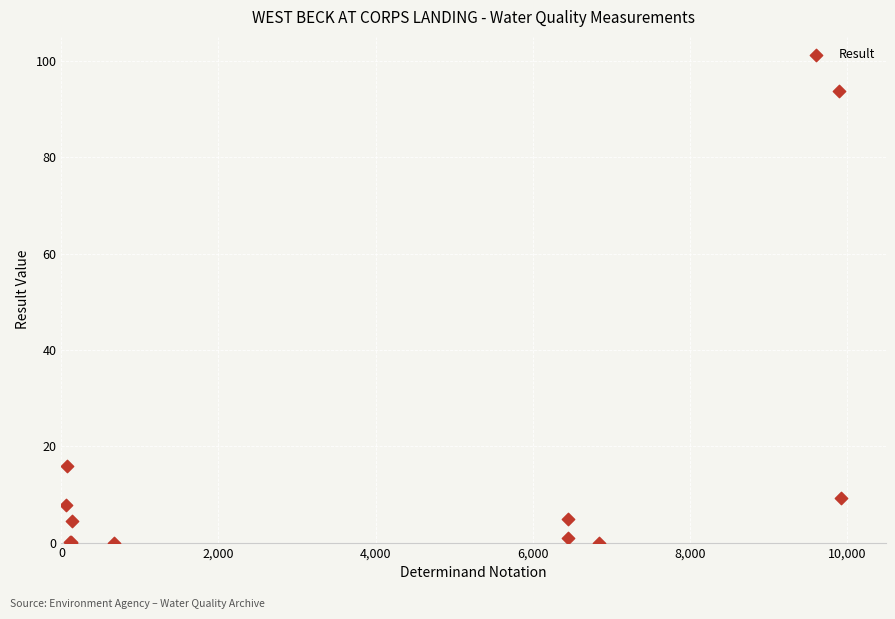

What Y value in the scatter plot is closest to 46?

15.8